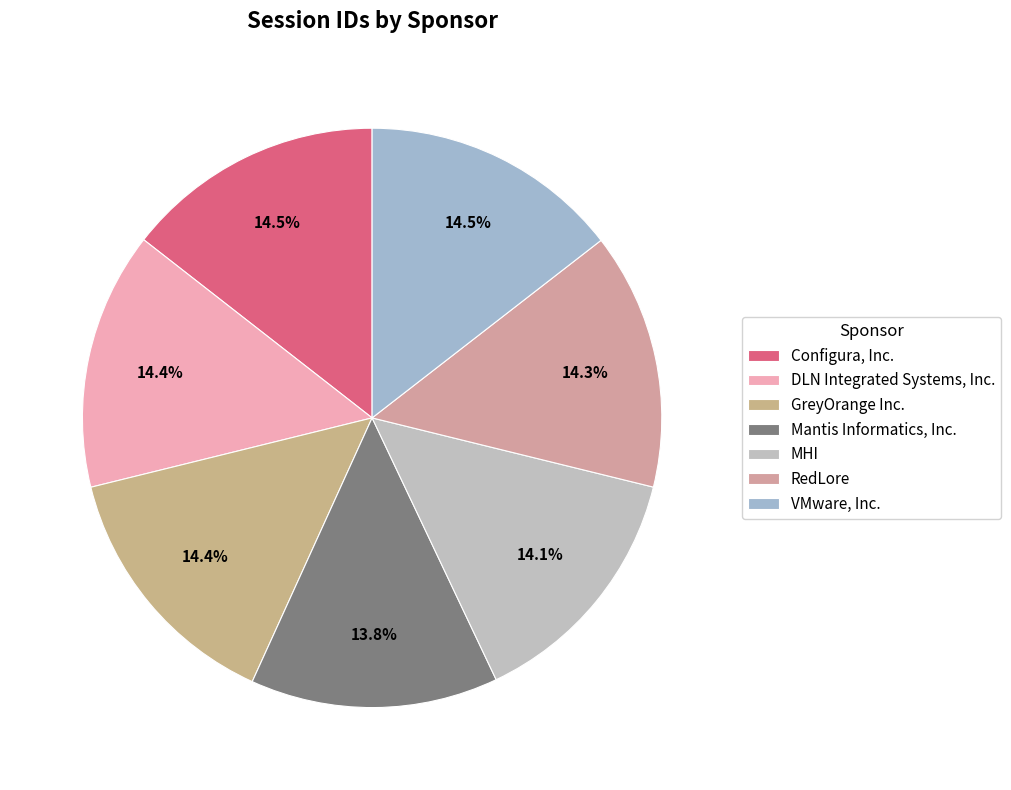

The GreyOrange Inc. slice represents 8% of the pie. True or false?

False